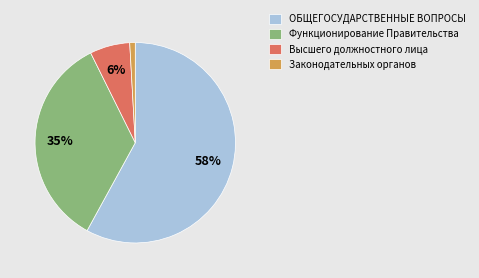

What is the ratio of the value at ОБЩЕГОСУДАРСТВЕННЫЕ ВОПРОСЫ to the value at Функционирование Правительства?

1.7